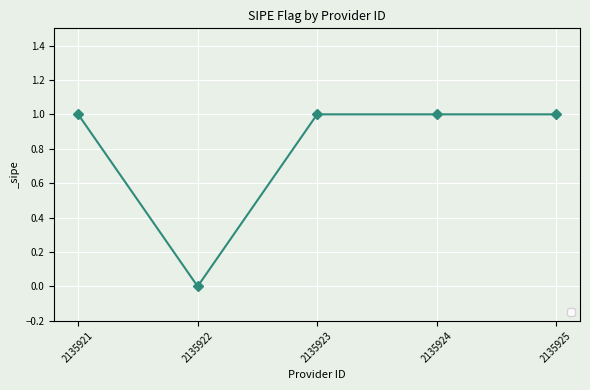

What is the value of the 4th point from the left?

1